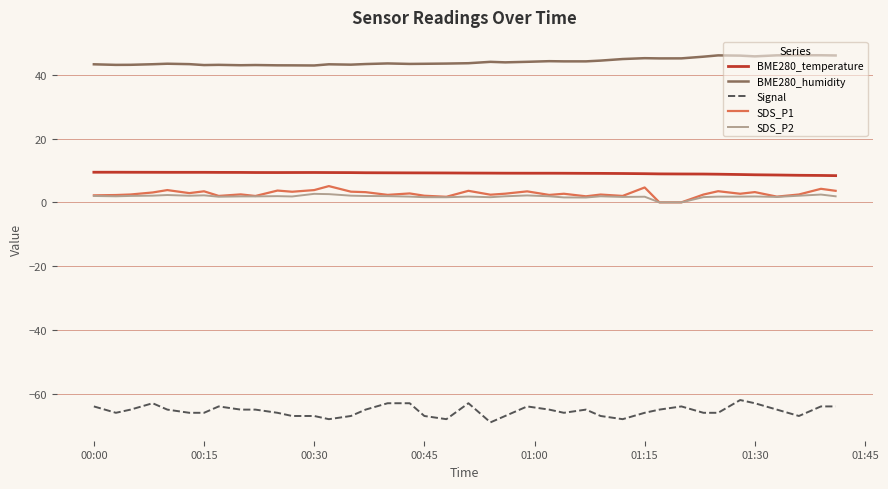

Which series has the largest total across all categories?

BME280_humidity